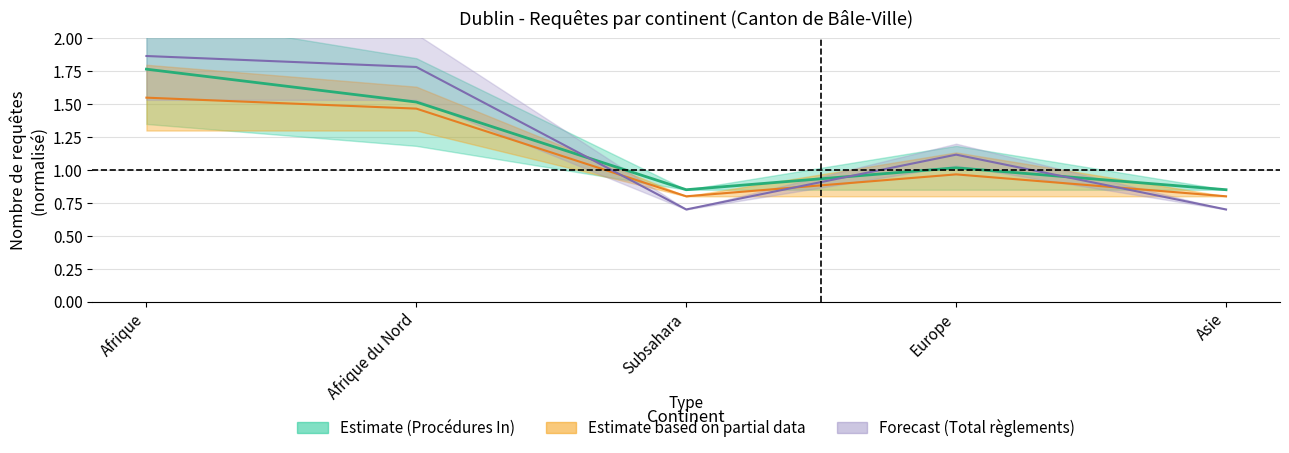

What is the maximum value for Total règlements Out?

1.9